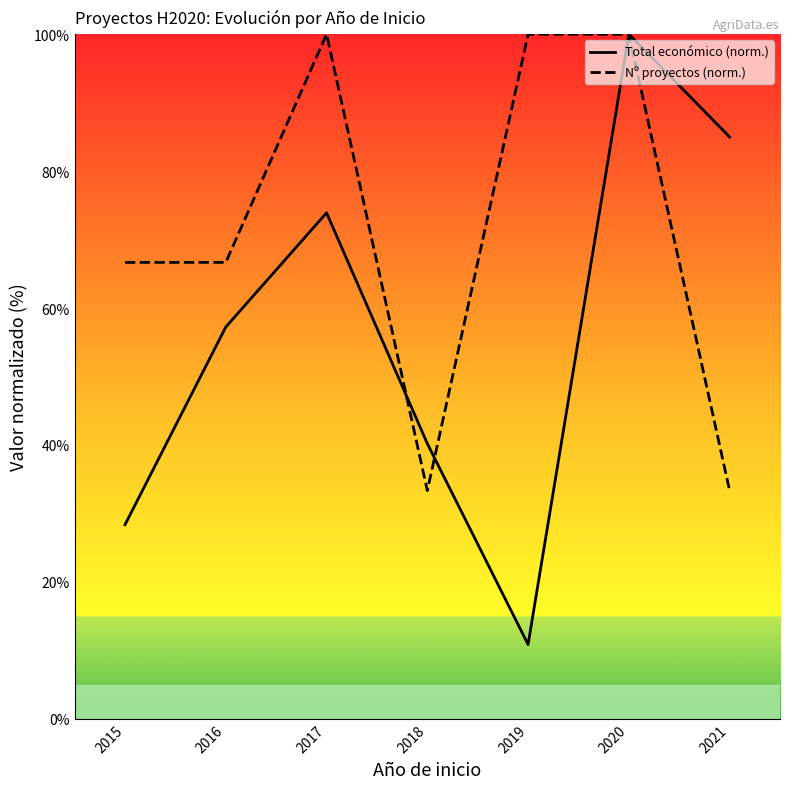

The value of Total económico (norm.) at 2021 is 85.0. True or false?

True